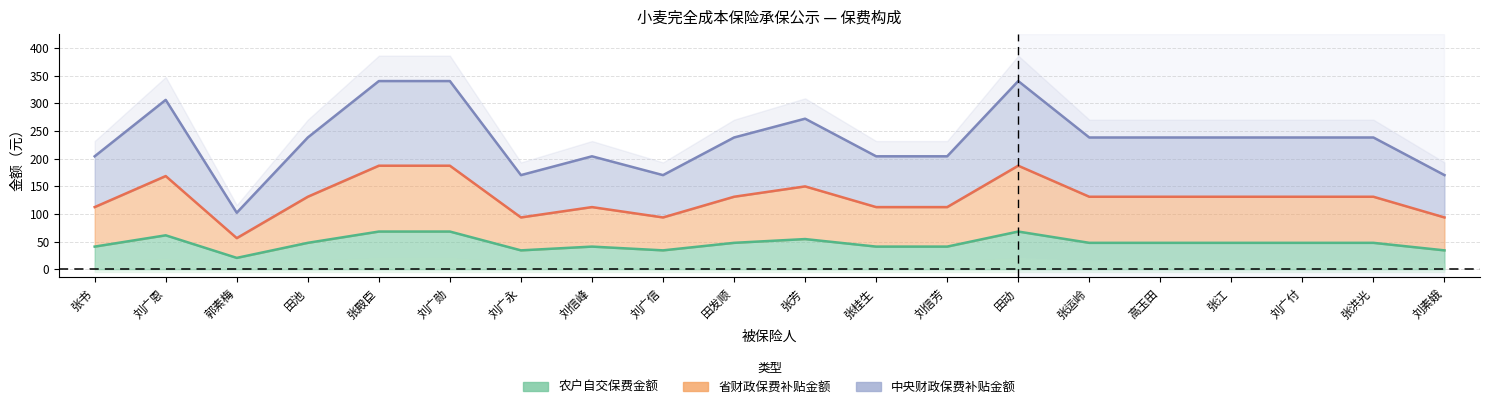

The 农户自交保费金额 series shows 54.4 at 张芳. True or false?

True